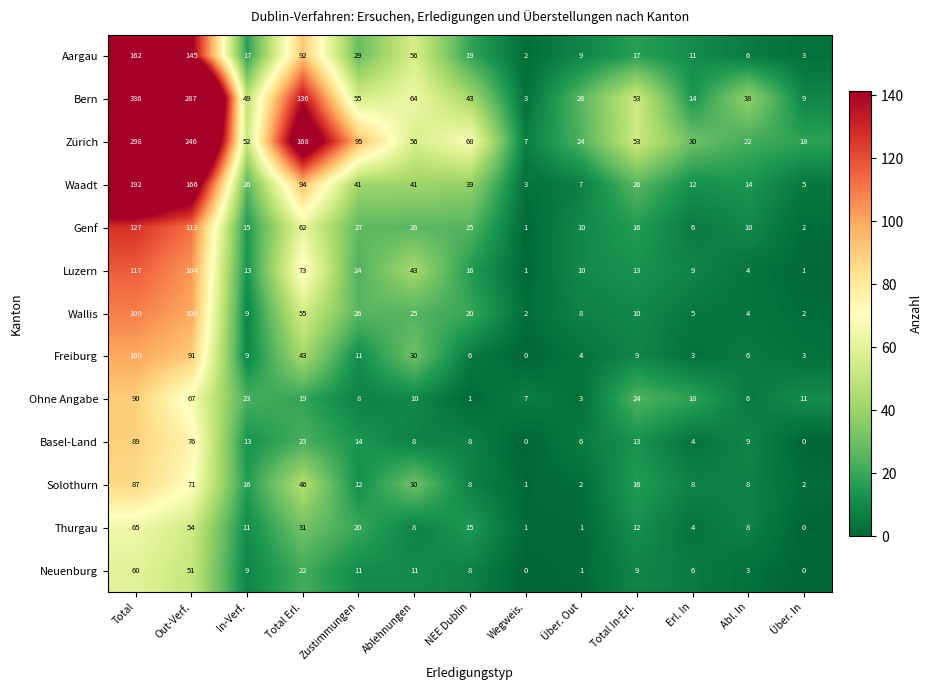

What is the difference between the Luzern values at NEE Dublin and Zustimmungen?

8